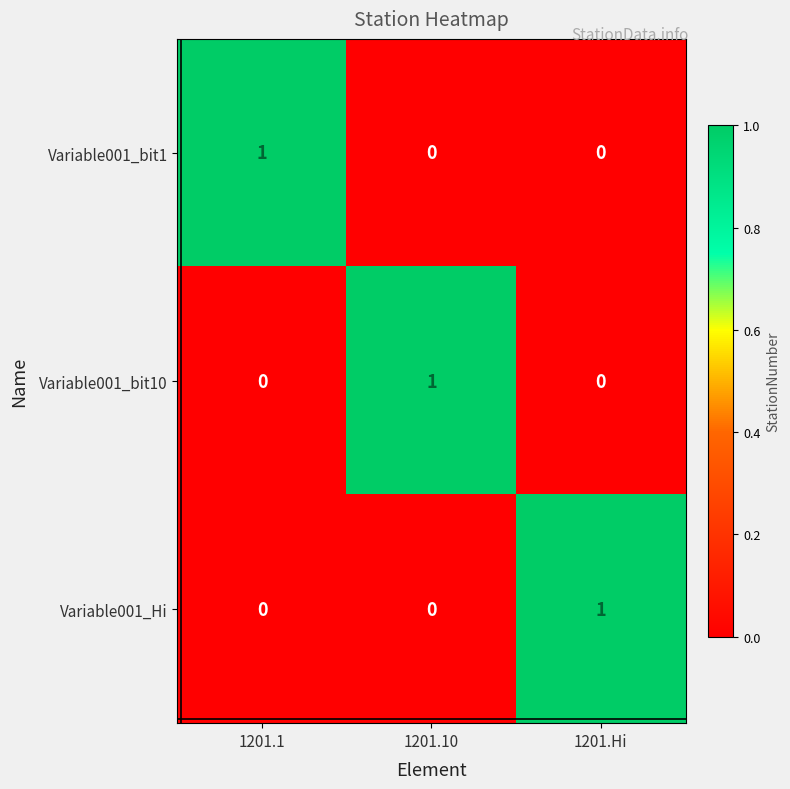

Which category has the highest value in the Variable001_bit10 series?

1201.10